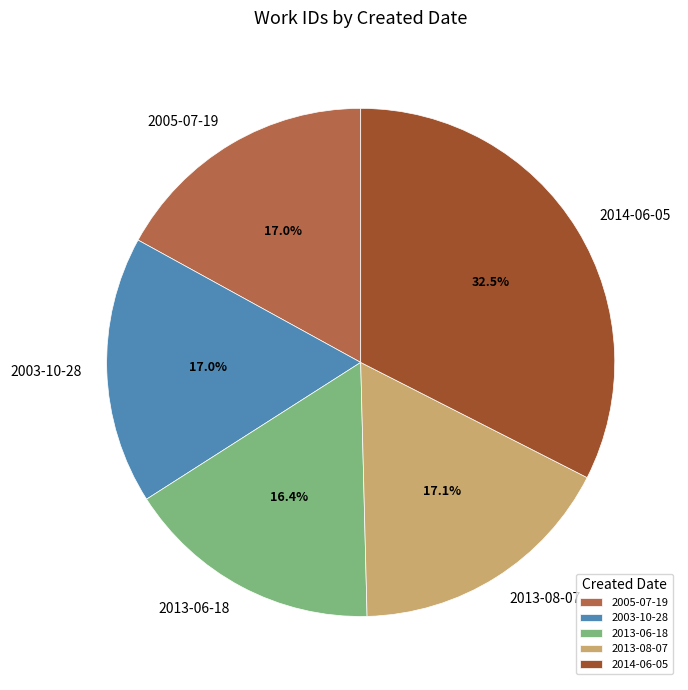

What percentage is the 2013-06-18 slice, to the nearest percent?

16%